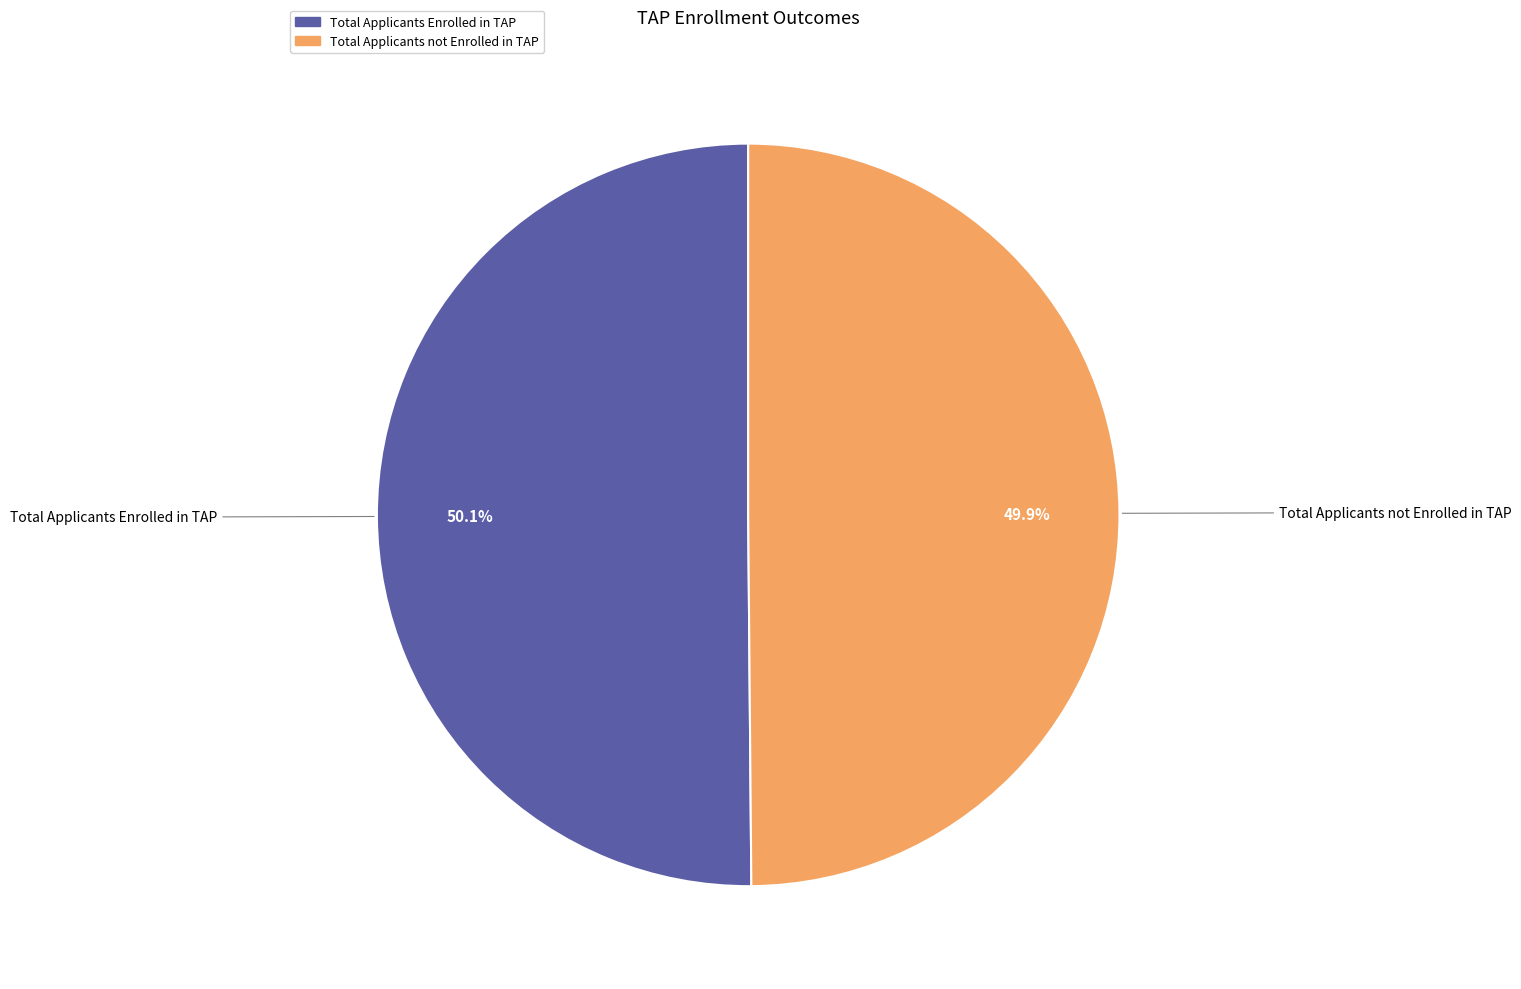

Is there any slice that represents more than half of the pie?

Yes